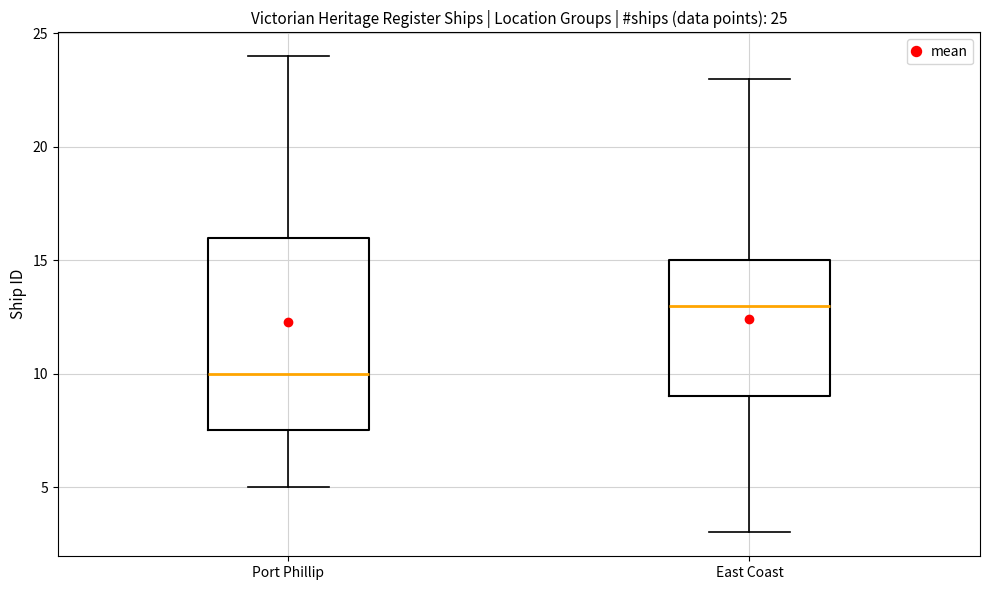

Which box is the tallest, from its lower edge to its upper edge?

Port Phillip